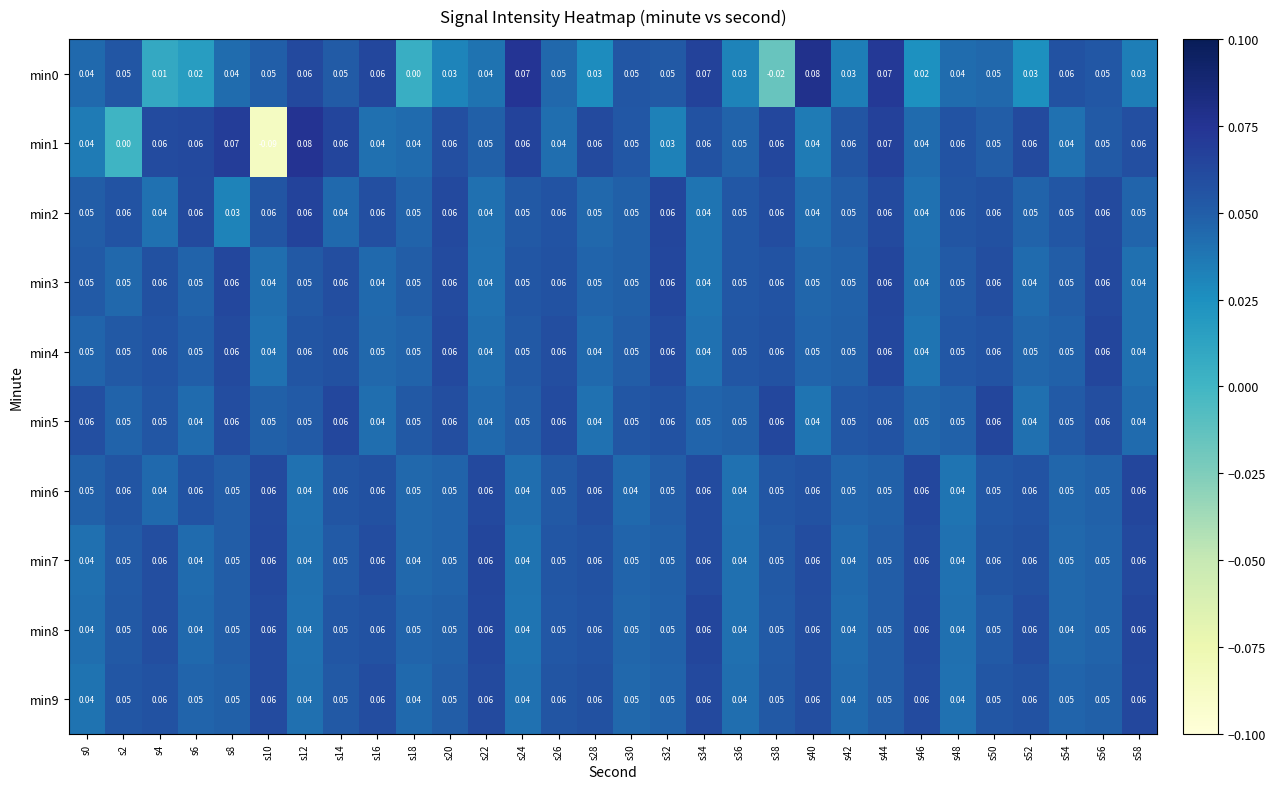

At how many categories does at least one series exceed 0?

30